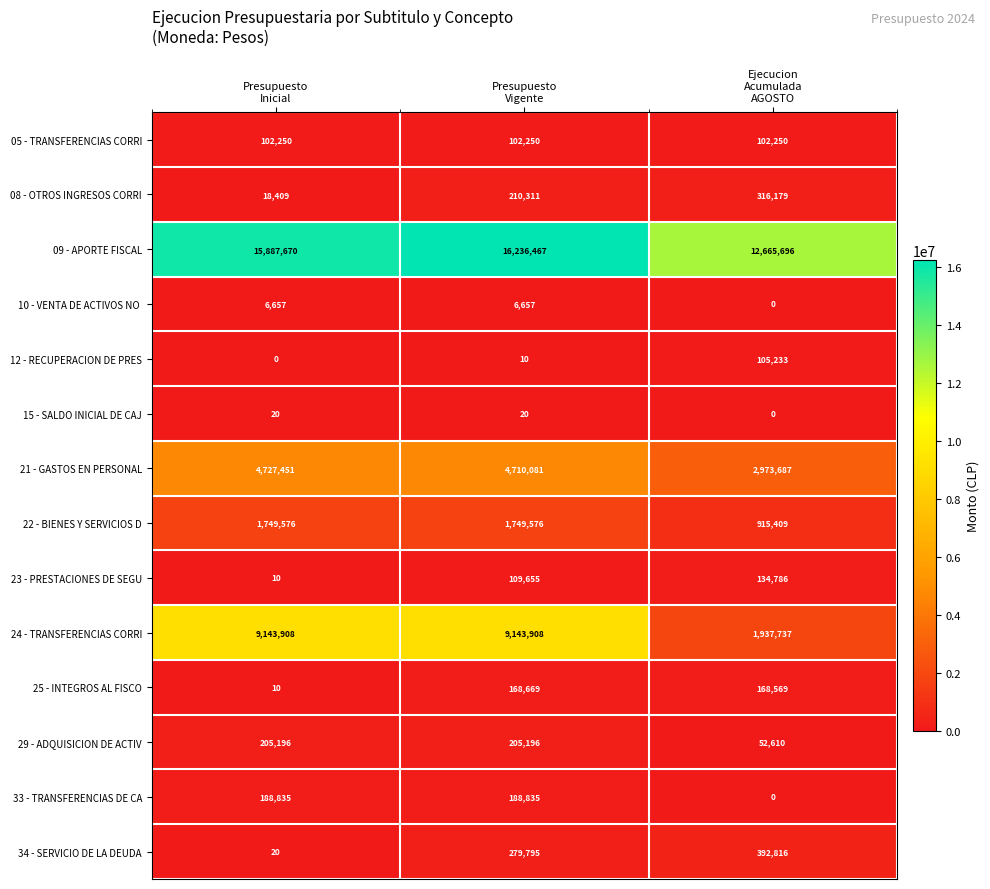

What is the difference between the maximum and second lowest values in the 21 - GASTOS EN PERSONAL series?

17370